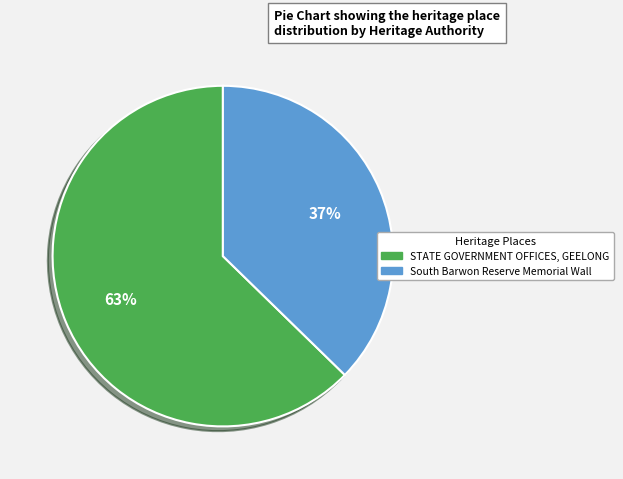

Count the number of slices in the pie.

2